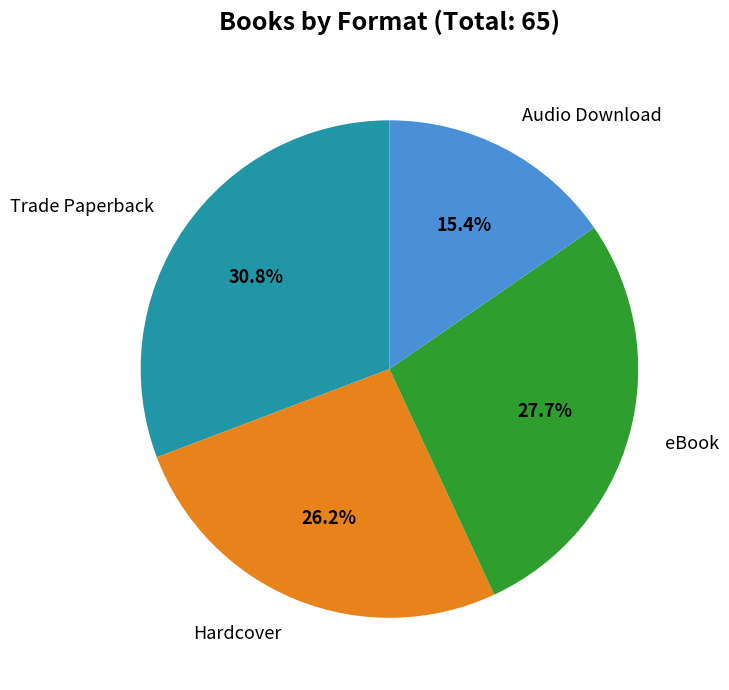

The Trade Paperback slice represents 31% of the pie. True or false?

True